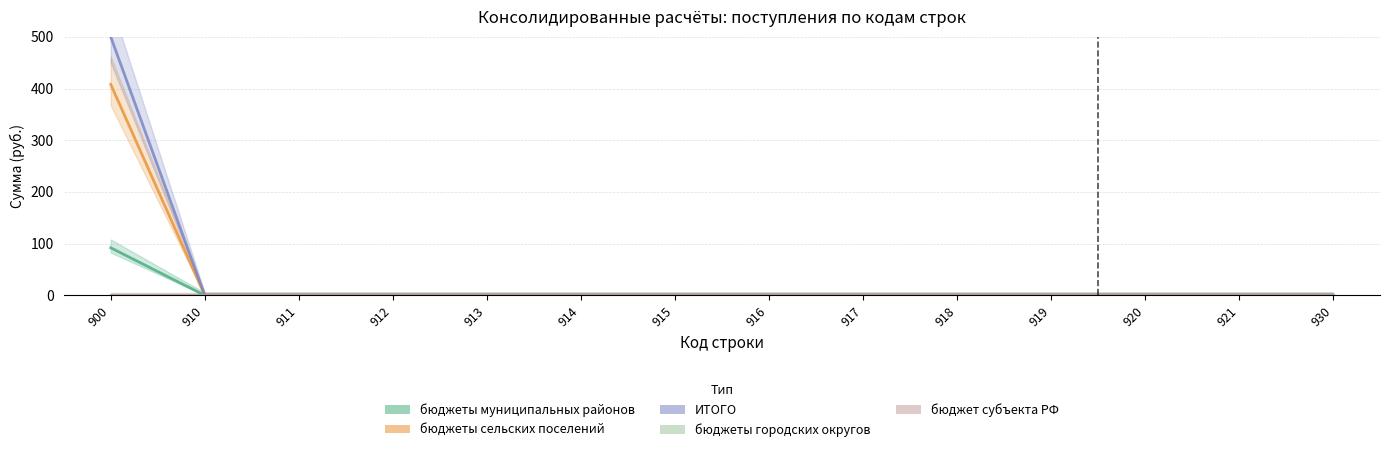

What is the sum of all бюджеты муниципальных районов values?

91.9